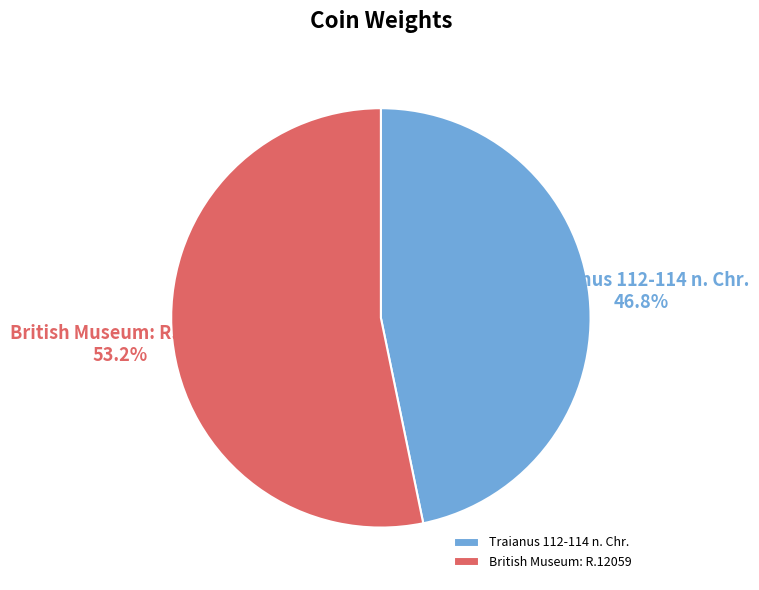

Combined, what portion of the pie is British Museum: R.12059 and Traianus 112-114 n. Chr.?

100.0%